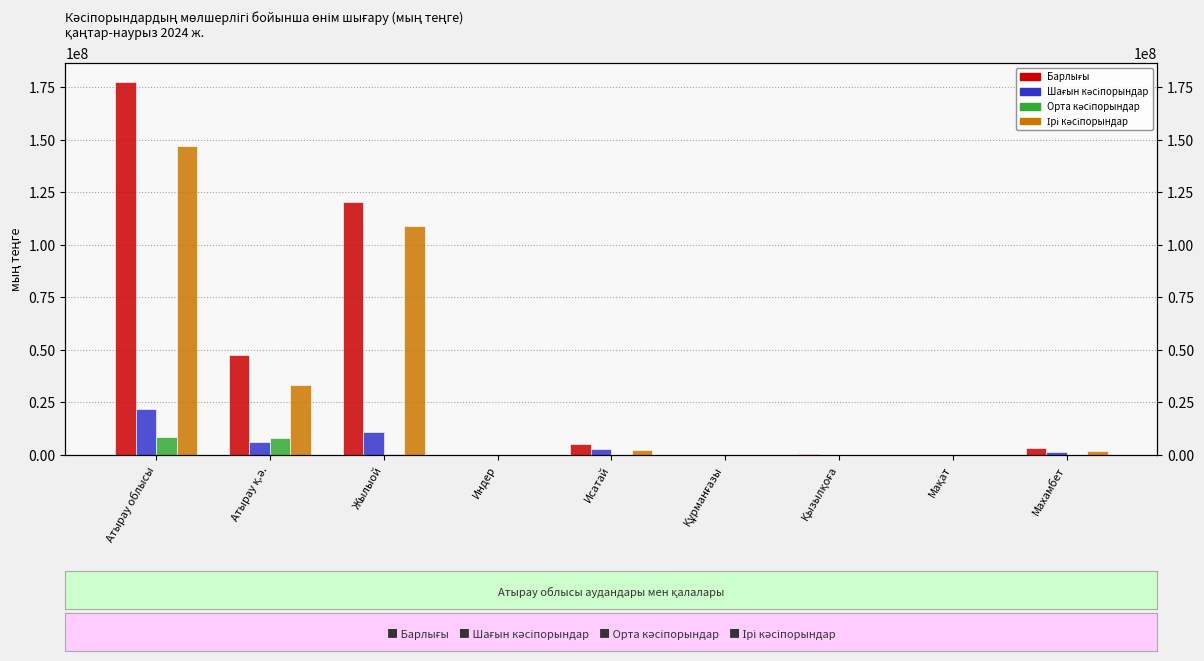

List the labels in order of Орта кәсіпорындар value, smallest first.

Исатай, Құрманғазы, Мақат, Махамбет, Индер, Қызылқоға, Жылыой, Атырау қ.ә., Атырау облысы